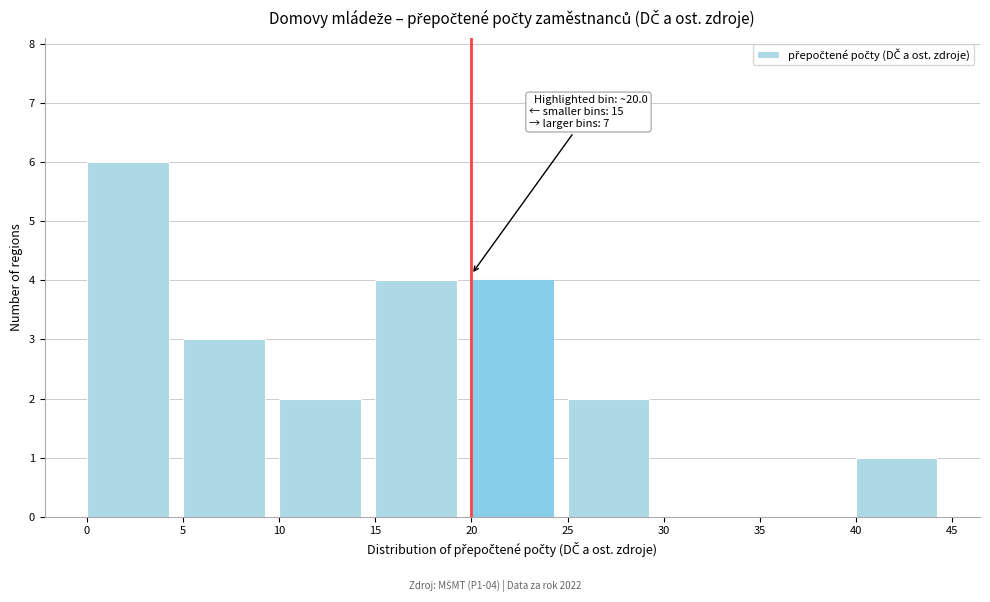

Over which range of the x-axis is the bar tallest?

0 to 5